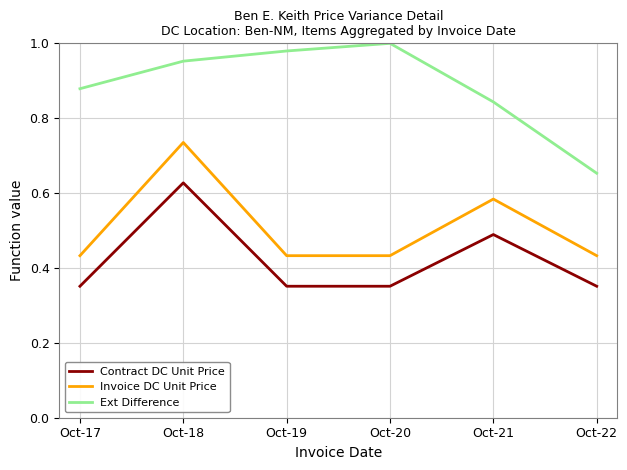

True or false: Invoice DC Unit Price and Ext Difference intersect in this chart.

False